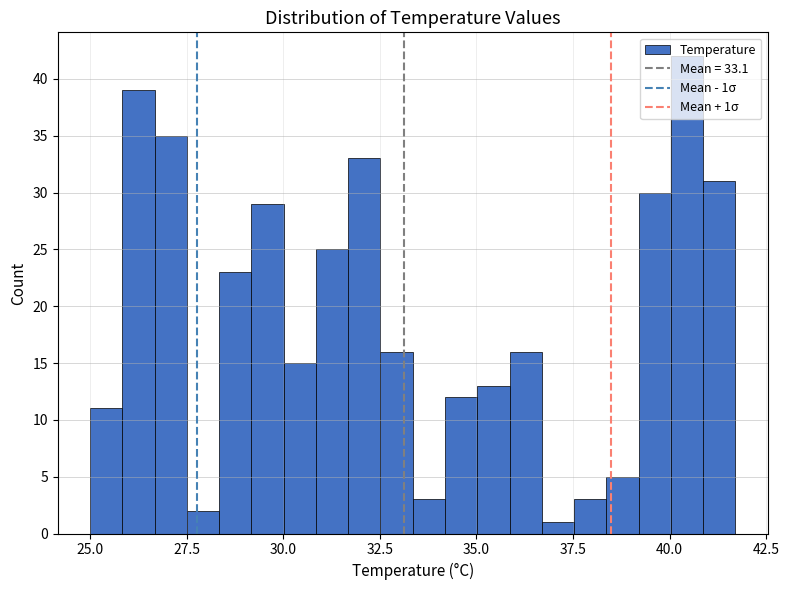

Around what value on the x-axis is the tallest bar? Give the approximate position of its centre, as read against the axis.

40.5